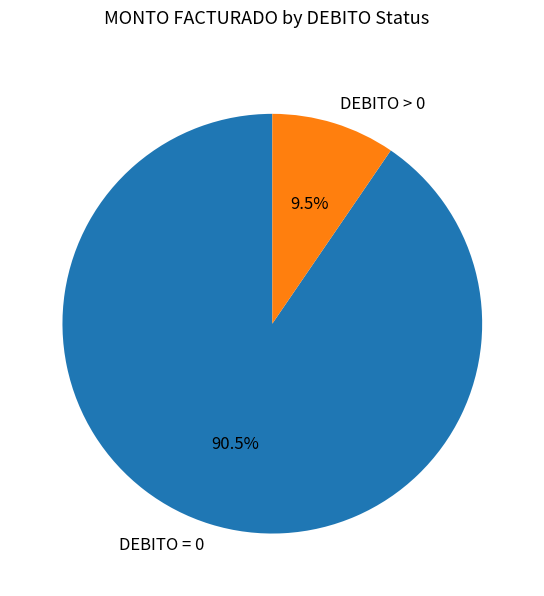

Does DEBITO > 0 account for over 50% of the chart?

No